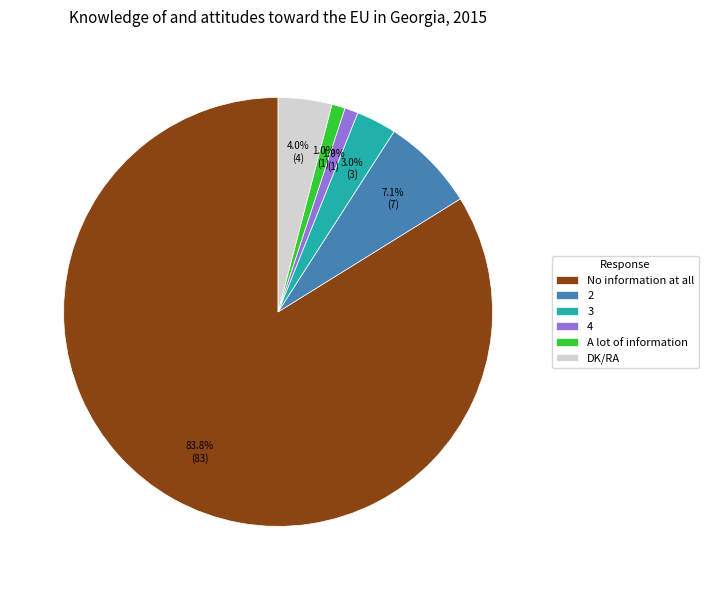

To the nearest percent, what percentage of the pie is 4?

1%